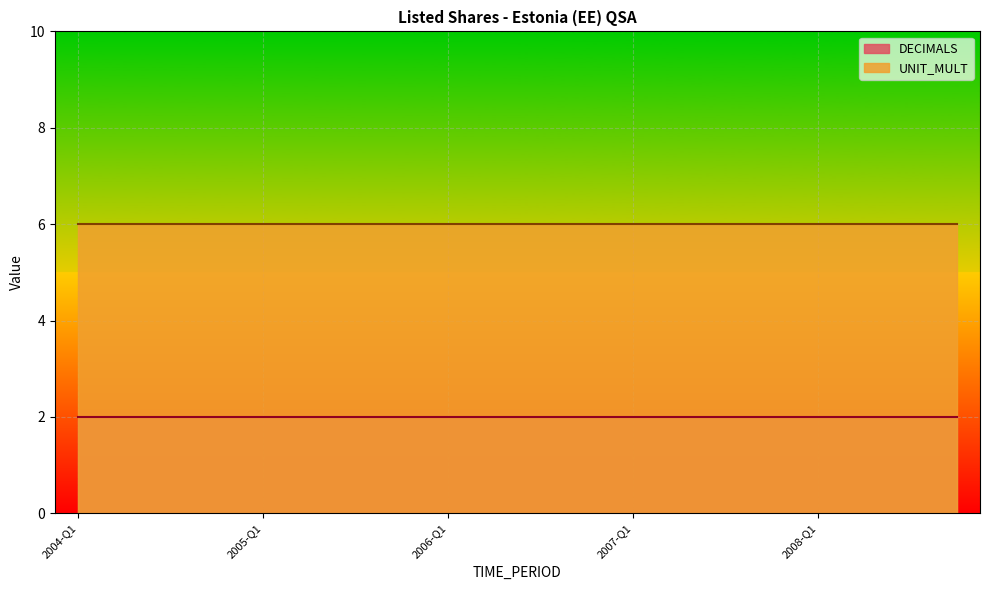

Rank the series at 2005-Q1 from lowest to highest value.

DECIMALS, UNIT_MULT